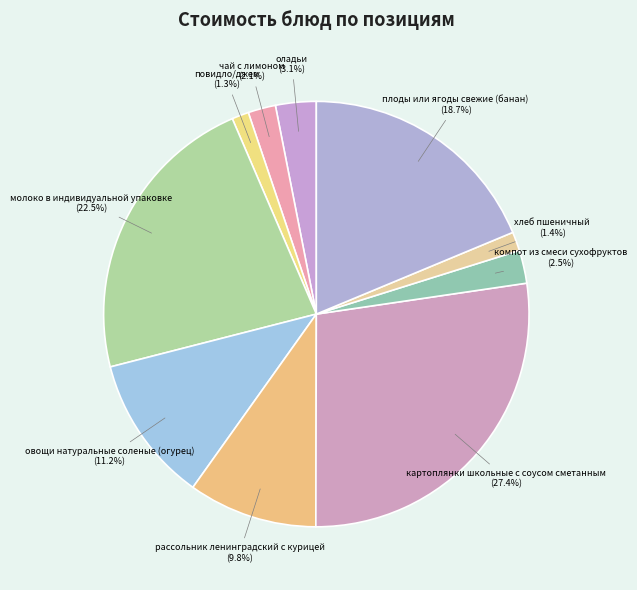

How many segments does this pie chart have?

10